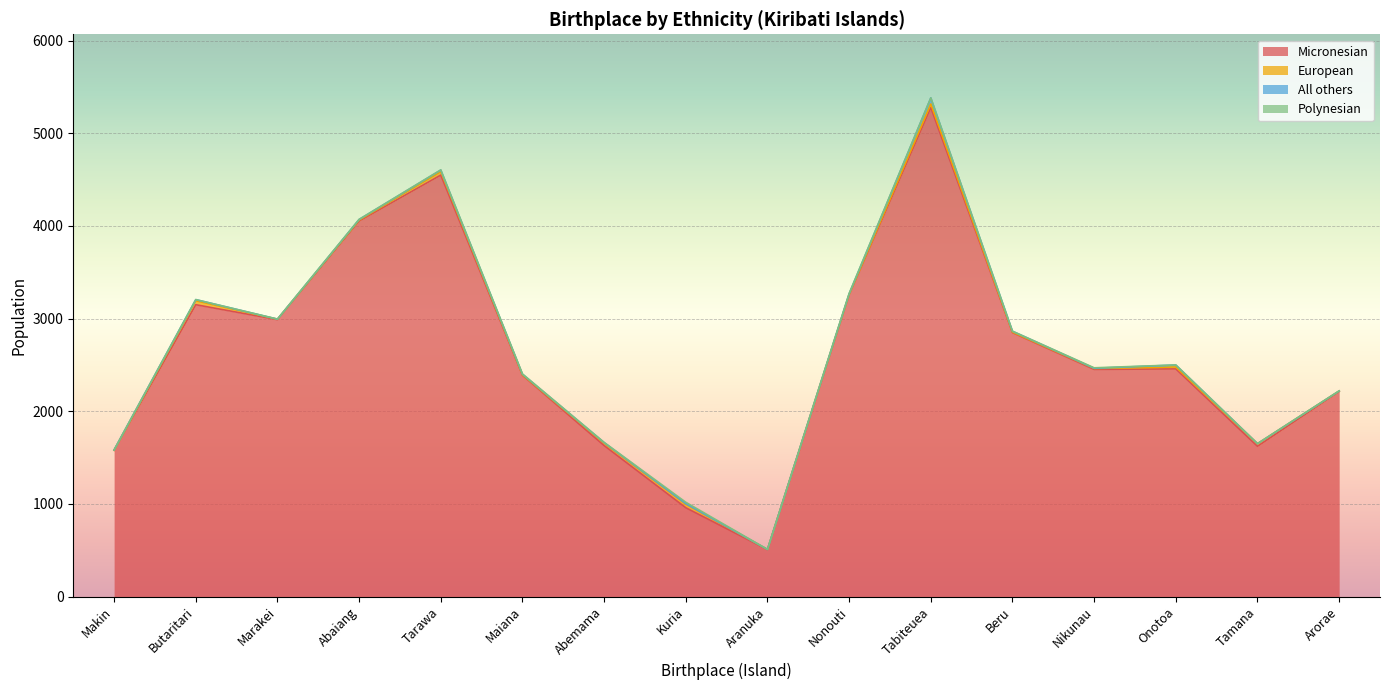

True or false: Micronesian has more than 2 interior local peaks.

True